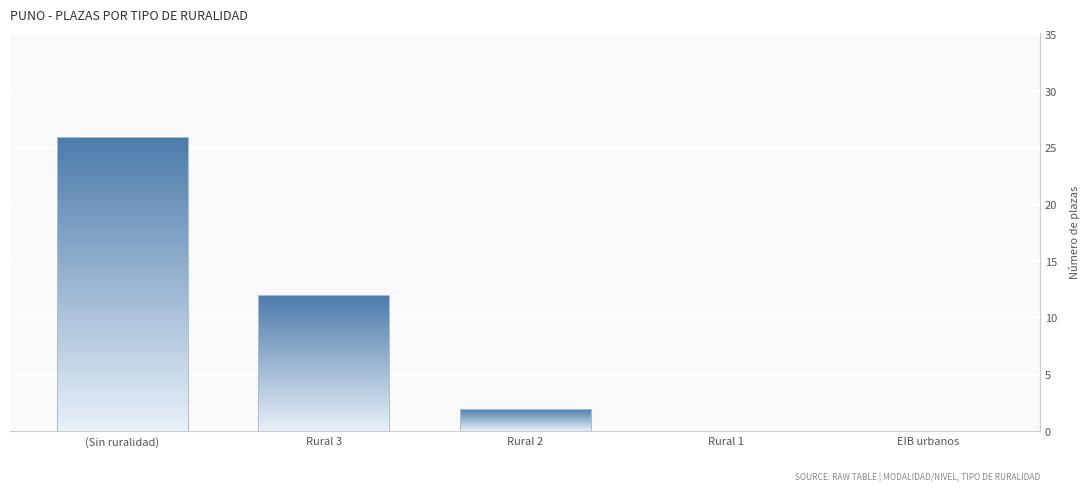

At which category does the chart reach its peak across all series?

(Sin ruralidad)